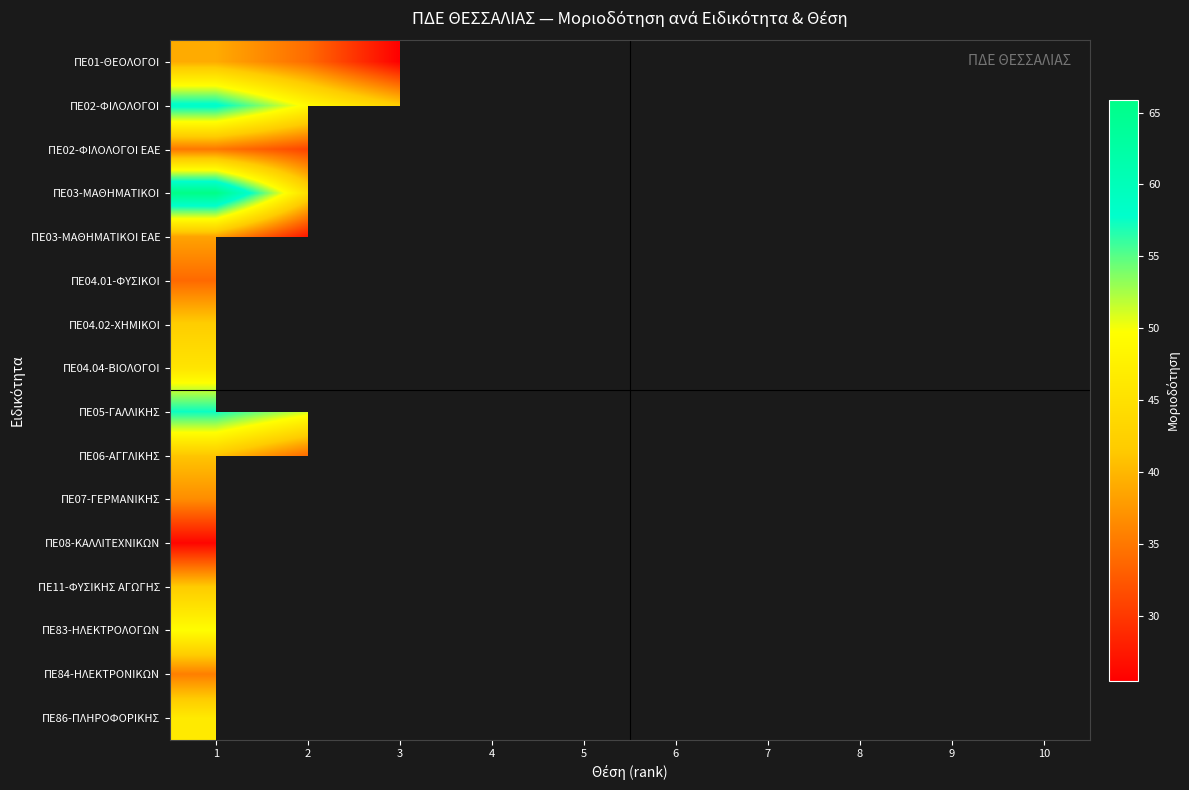

How many values in ΠΕ84-ΗΛΕΚΤΡΟΝΙΚΩΝ are above zero?

1